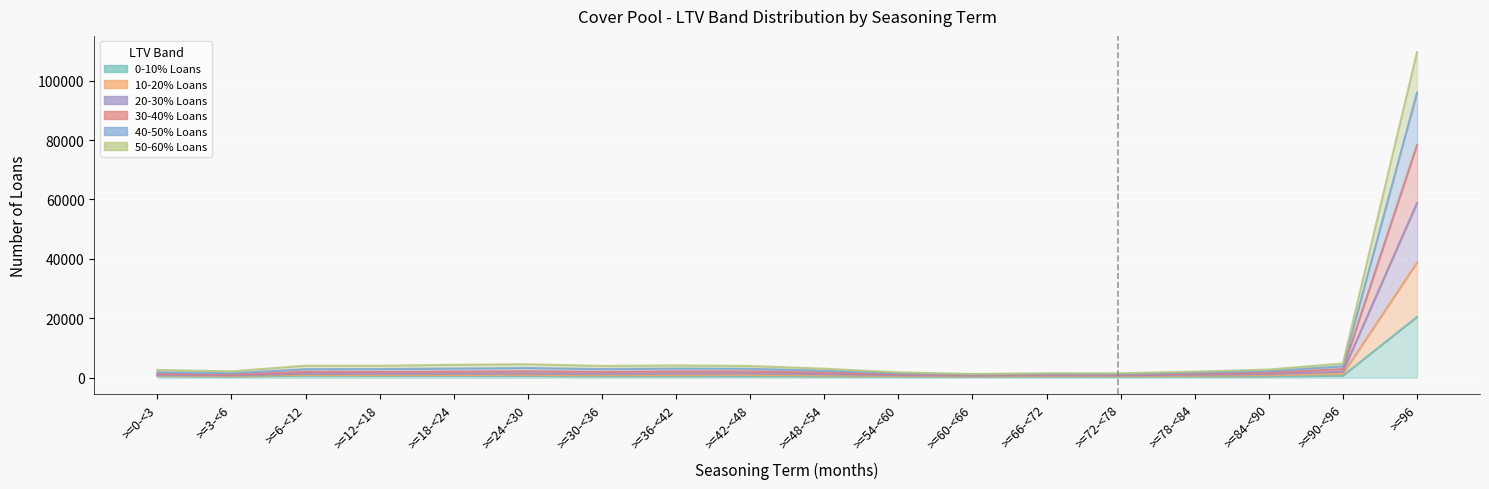

The value of 50-60% Loans at >=42-<48 is 389. True or false?

False